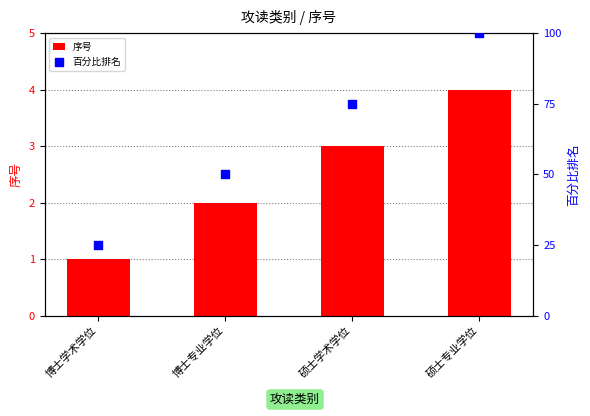

Which series has the largest total across all categories?

百分比排名